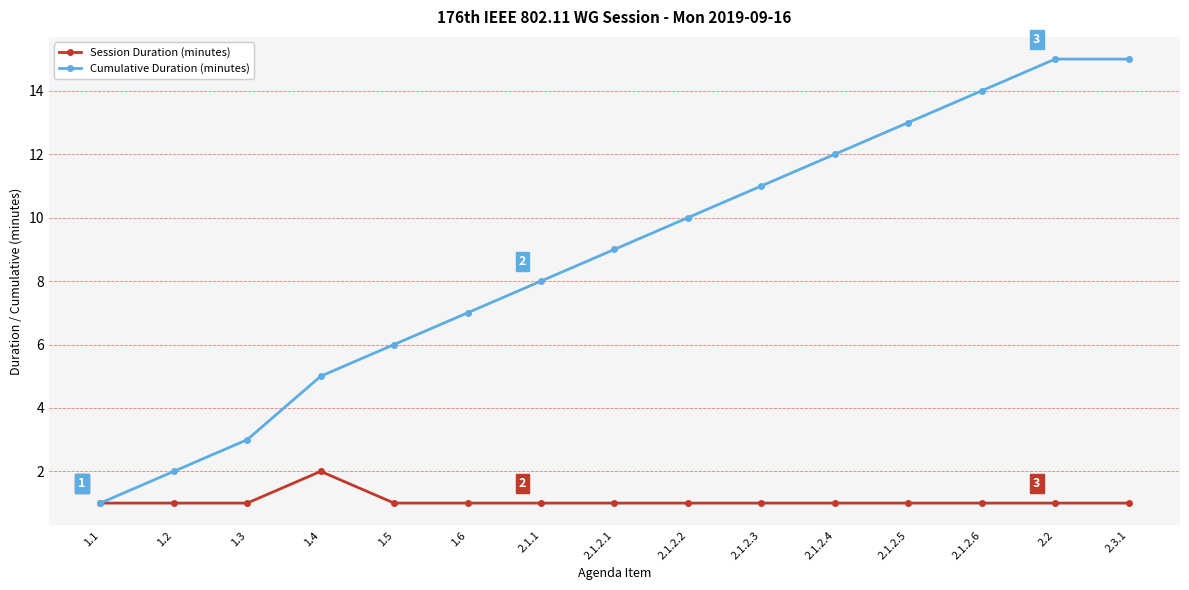

Between 2.1.2.1 and 2.2, which series saw the biggest shift?

Cumulative Duration (minutes)